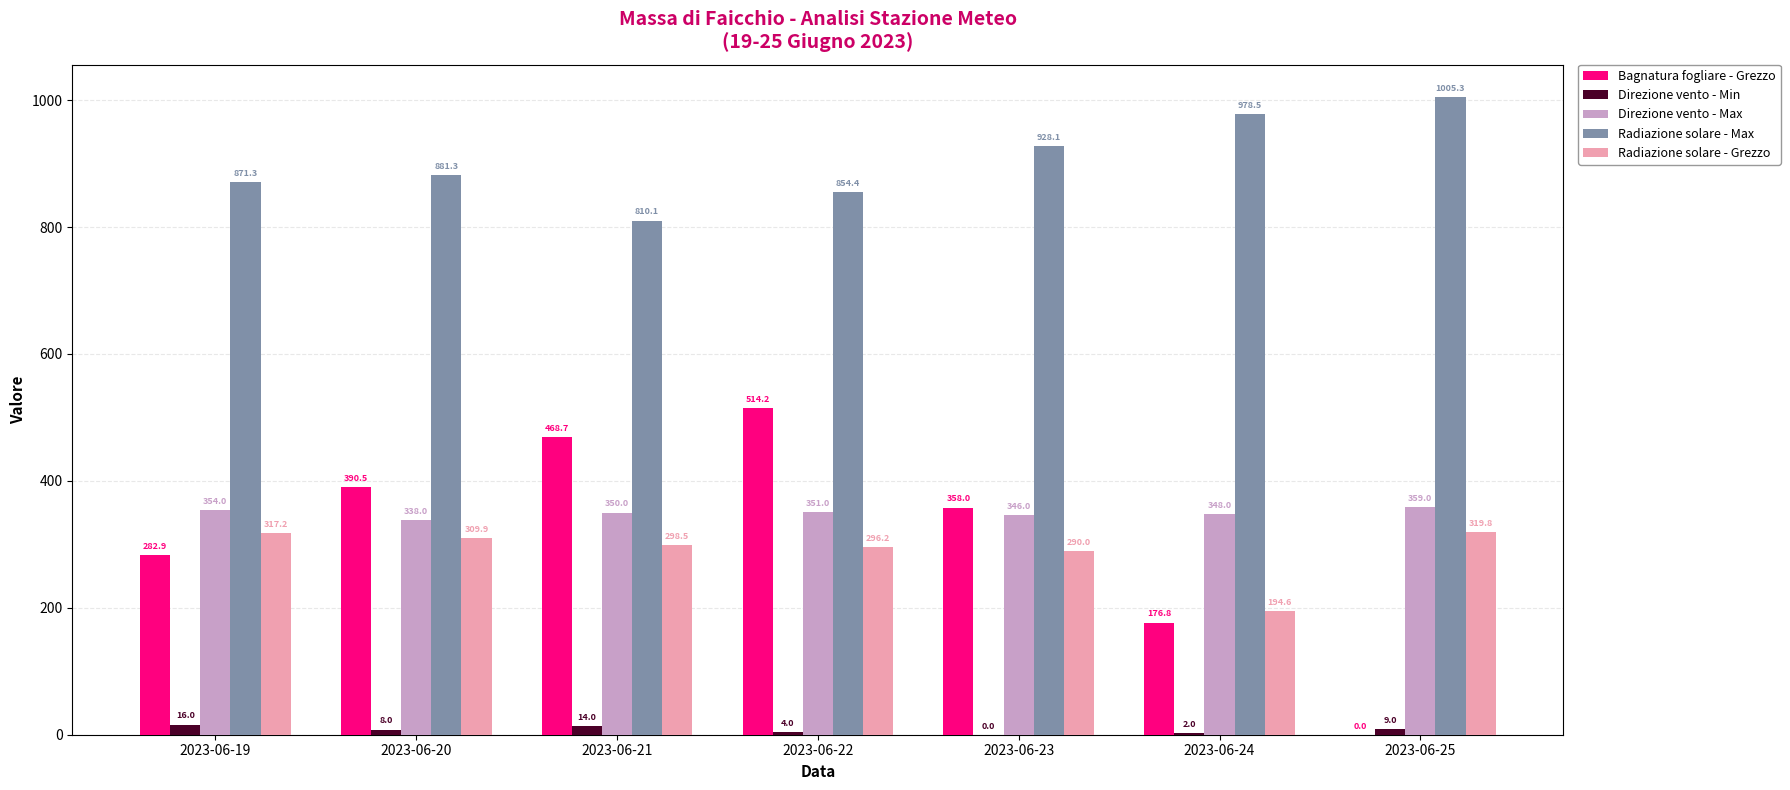

At which label does Direzione vento - Min reach its peak?

2023-06-19